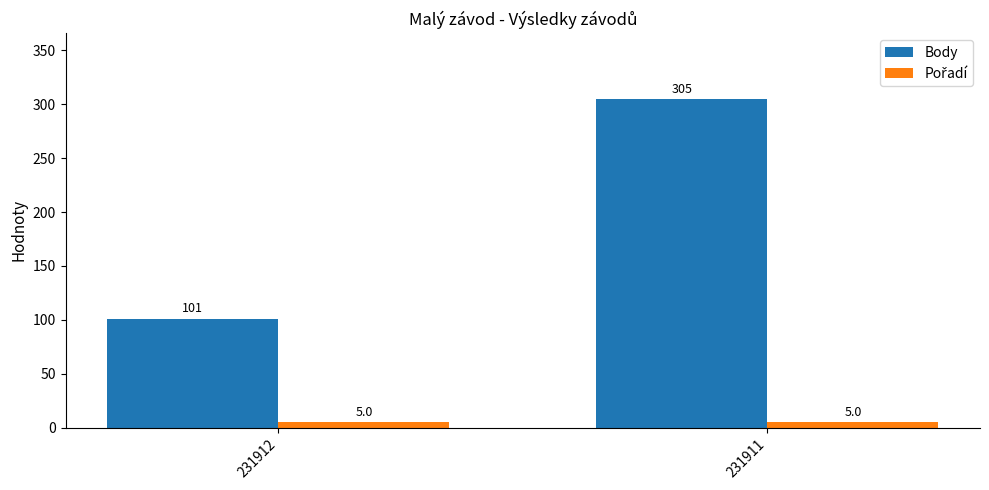

What is the average value of the Body series?

203